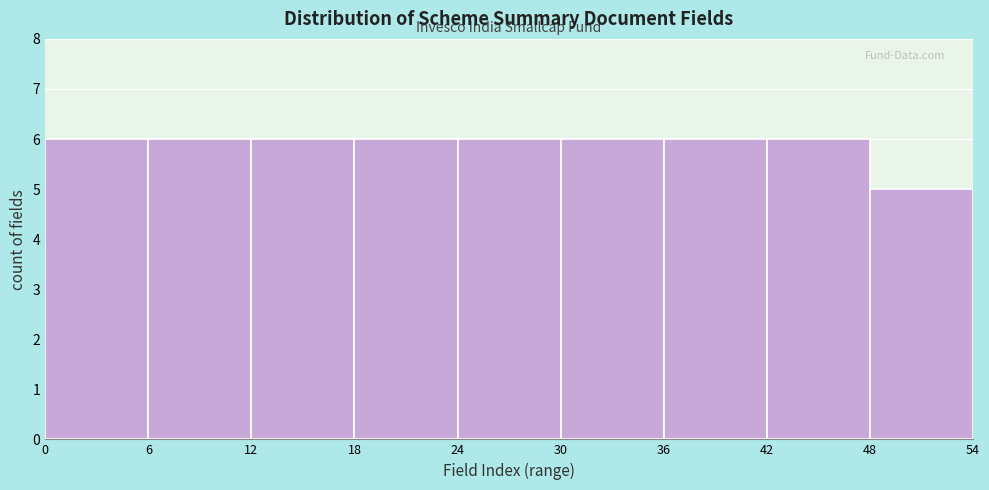

How tall is the bar that spans 36 to 42 on the x-axis? The values are not printed on the chart, so give them approximately, as read against the axis.

6